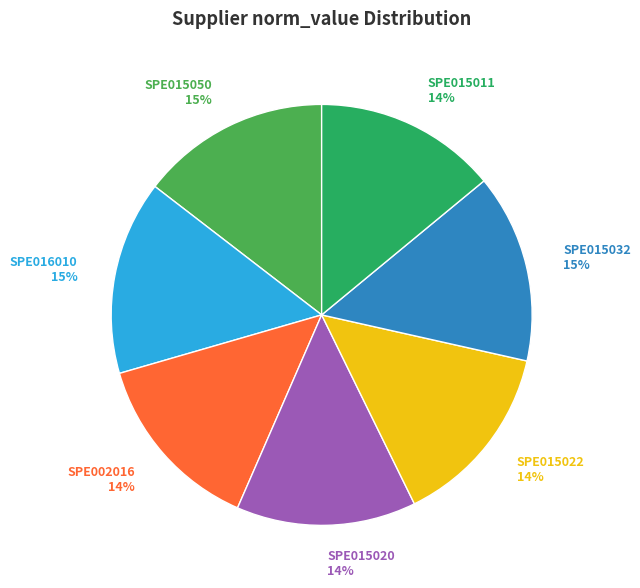

The SPE015020 14% slice represents 28% of the pie. True or false?

False